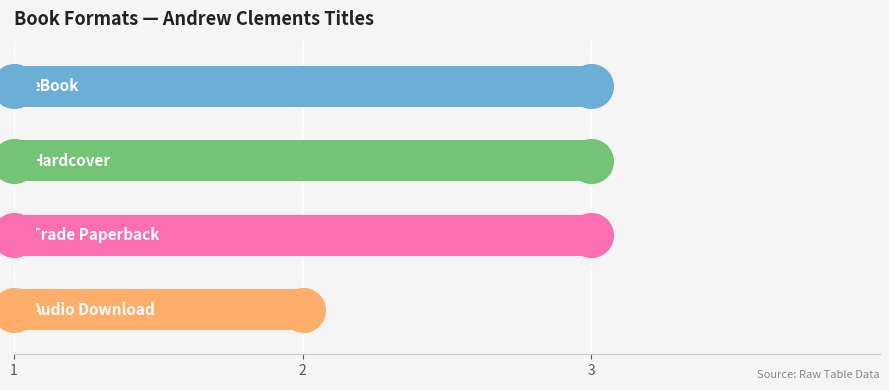

What is the change in value from Trade Paperback to Audio Download?

-1